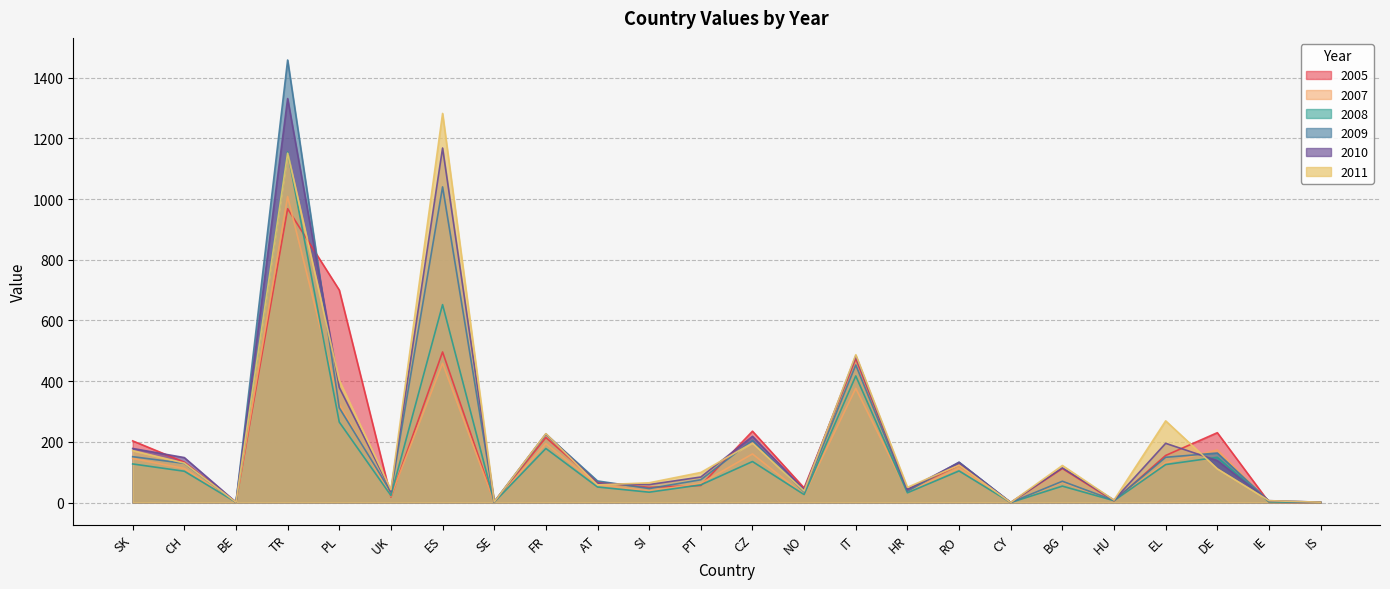

Where is 2008 nearest to the value 577?

ES